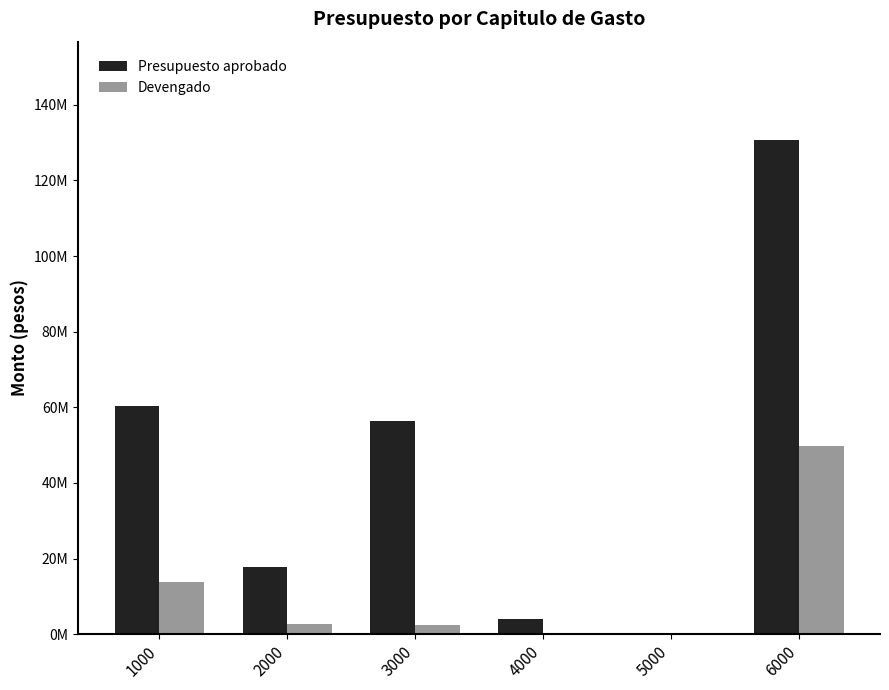

Does the chart contain stacked bars?

No